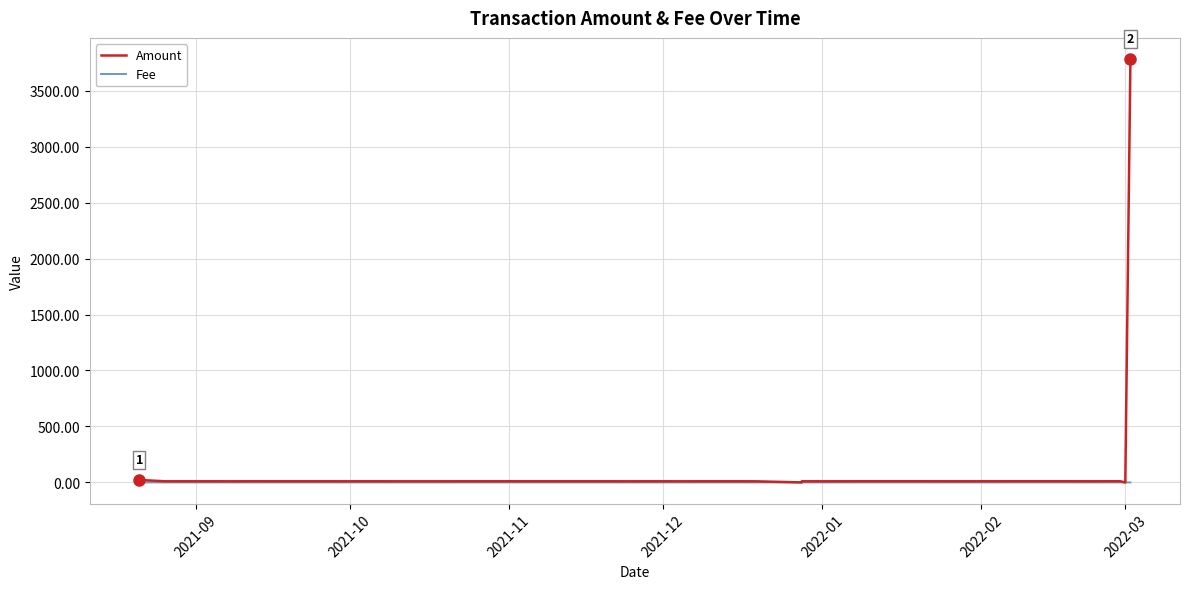

Reading left to right, transcribe all the data shown in this chart.

Amount: 22.1	10.2	10.2	10.2	10.0	10.3	10.2	10.1	10.1	10.0	10.2	10.0	10.0	10.0	10.1	10.2	10.2	10.2	10.1	10.2	10.0	10.2	10.0	10.2	10.0	0.0	0.0	10.1	10.0	10.4	10.5	10.3	10.1	10.3	10.4	10.3	10.2	10.4	0.0	3782.2
Fee: 0.0	0.0	0.0	0.0	0.0	0.0	0.0	0.0	0.0	0.0	0.0	0.0	0.0	0.0	0.0	0.1	0.0	0.0	0.0	0.0	0.0	0.0	0.0	0.0	0.0	0.0	0.0	0.0	0.0	0.0	0.0	0.0	0.0	0.0	0.0	0.0	0.0	0.0	0.0	0.0